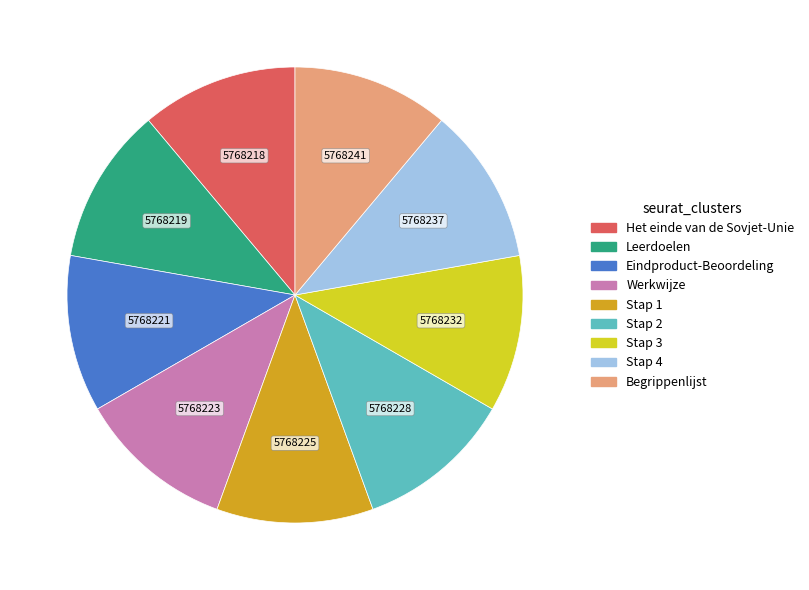

Count the number of slices in the pie.

9